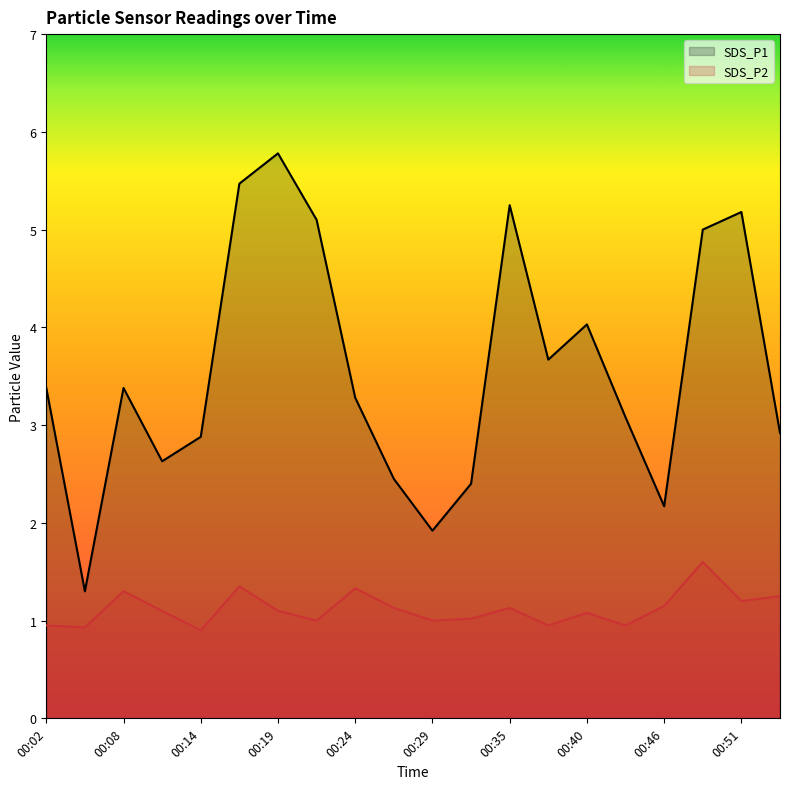

True or false: SDS_P2 has more than 2 interior local peaks.

True